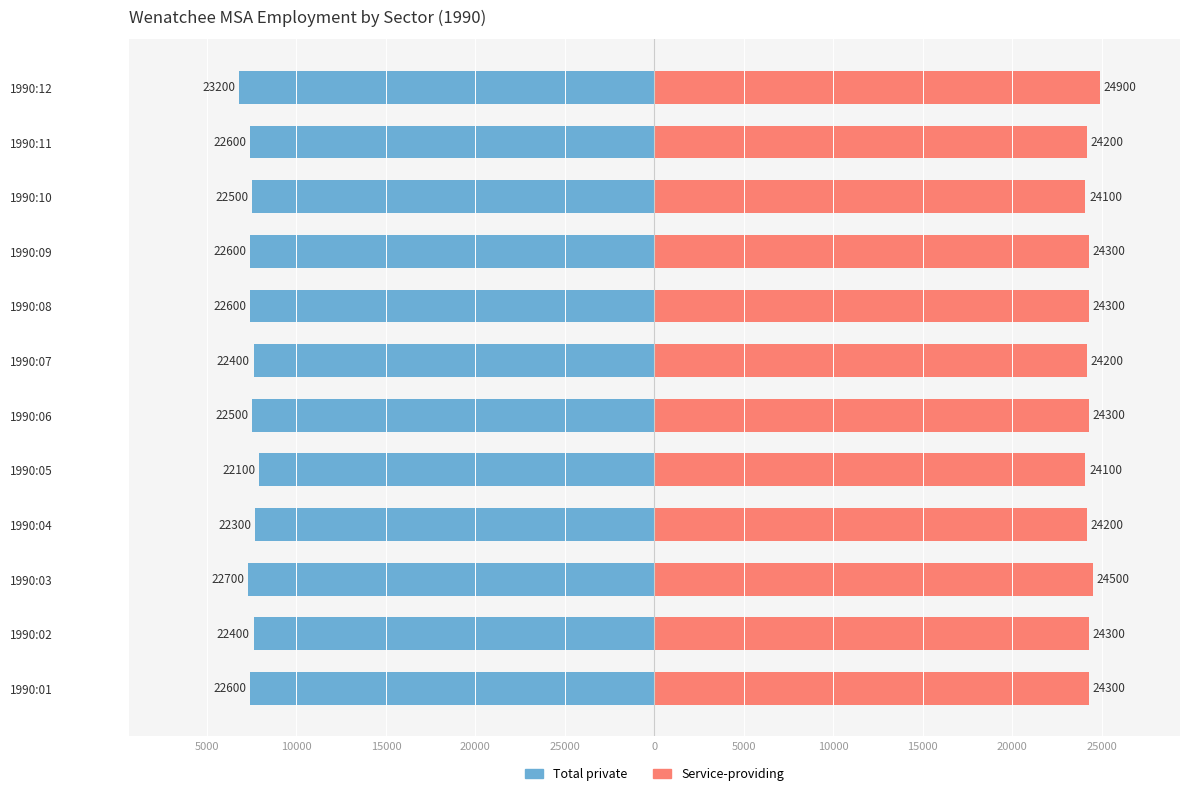

Which series changed the most between 1990:01 and 1990:07?

Total private